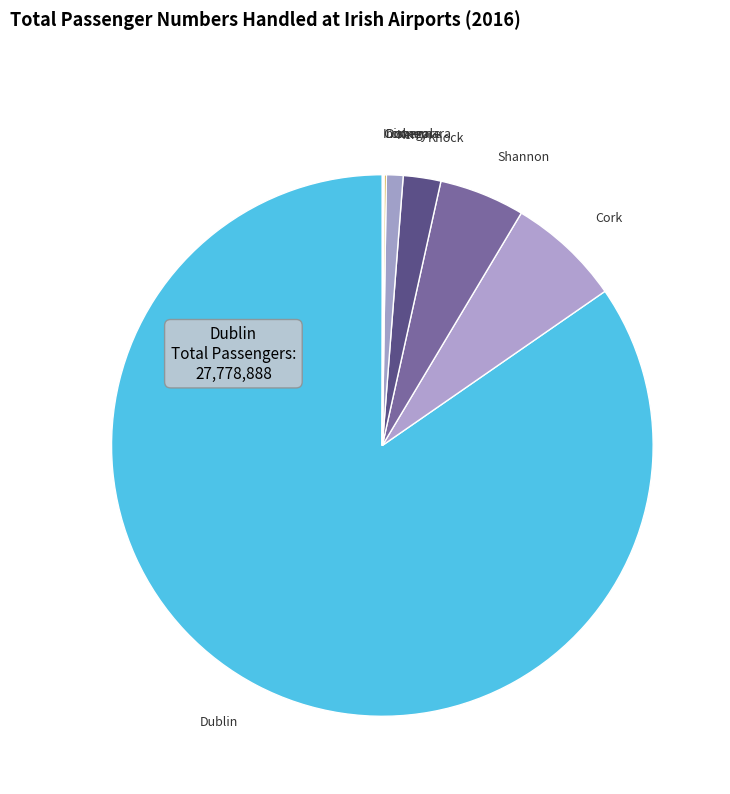

What is the largest slice in the pie chart?

Dublin